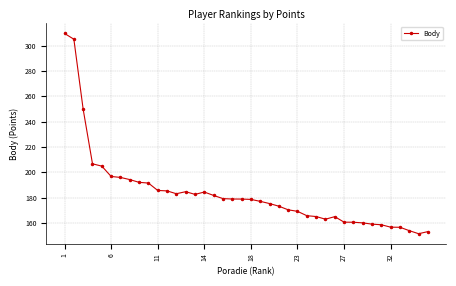

What is the value of the 13th point from the left?

183.0